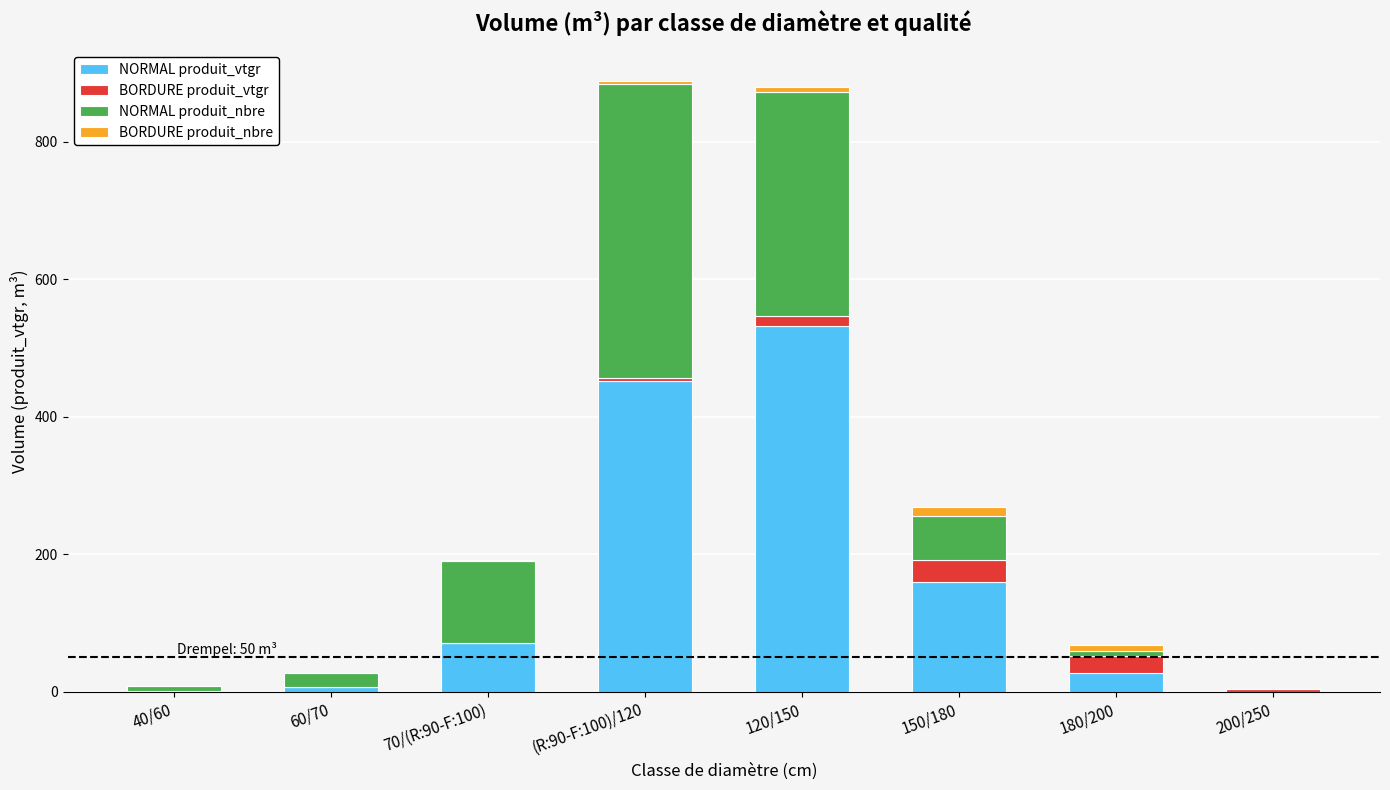

The NORMAL produit_vtgr series shows 835.1 at 120/150. True or false?

False